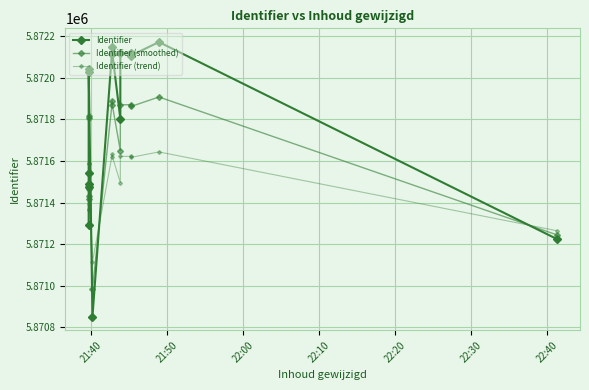

Between which two adjacent categories do Identifier (trend) and Identifier (smoothed) first intersect?

22:30 and 22:40